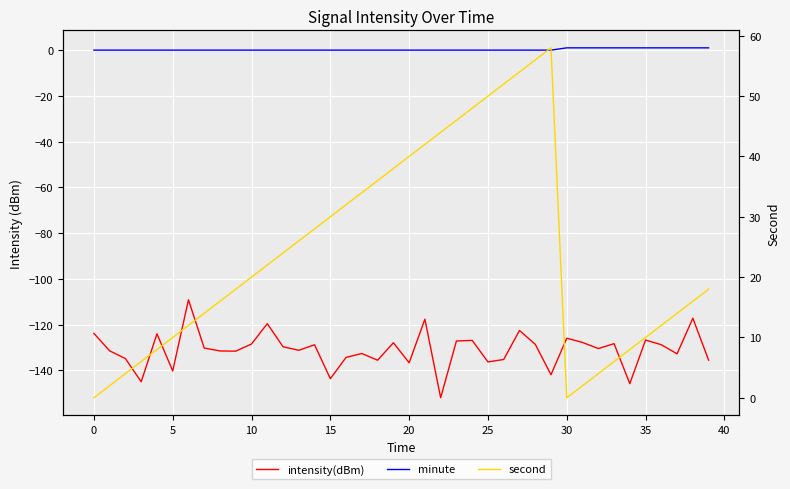

The intensity(dBm) series shows -127.8 at 31. True or false?

True